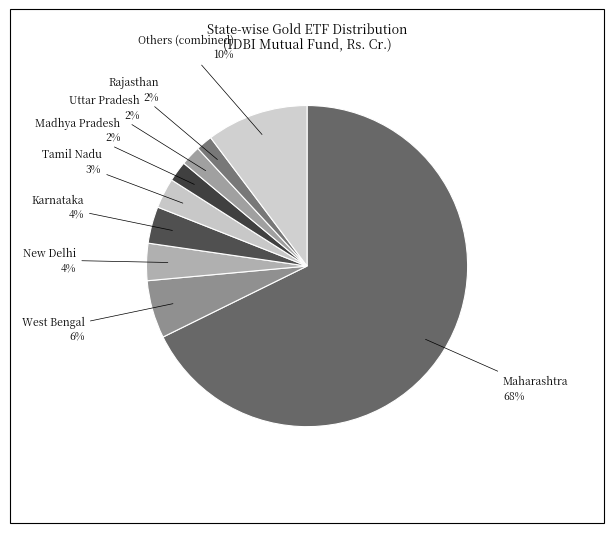

How many segments does this pie chart have?

9